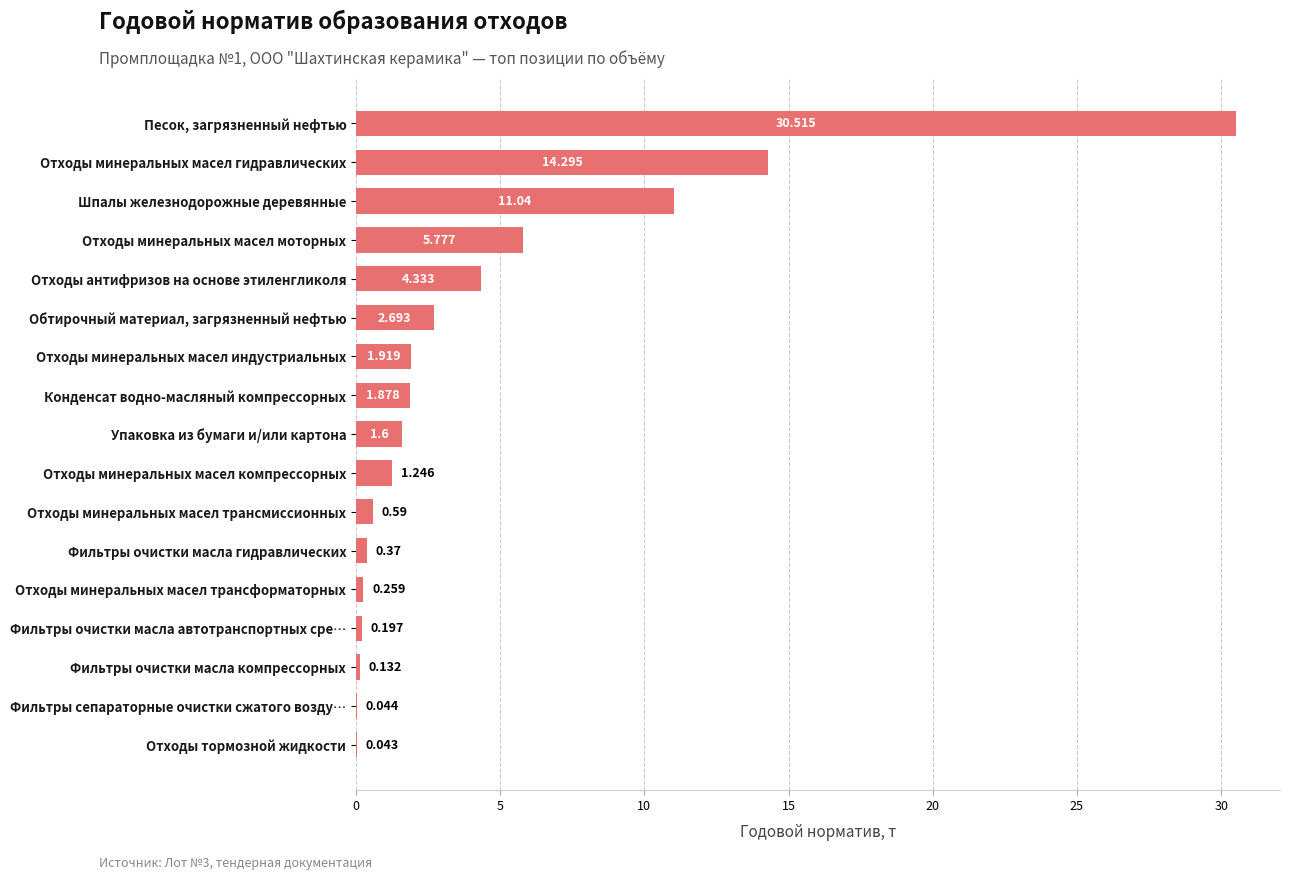

What is the average value?

4.5